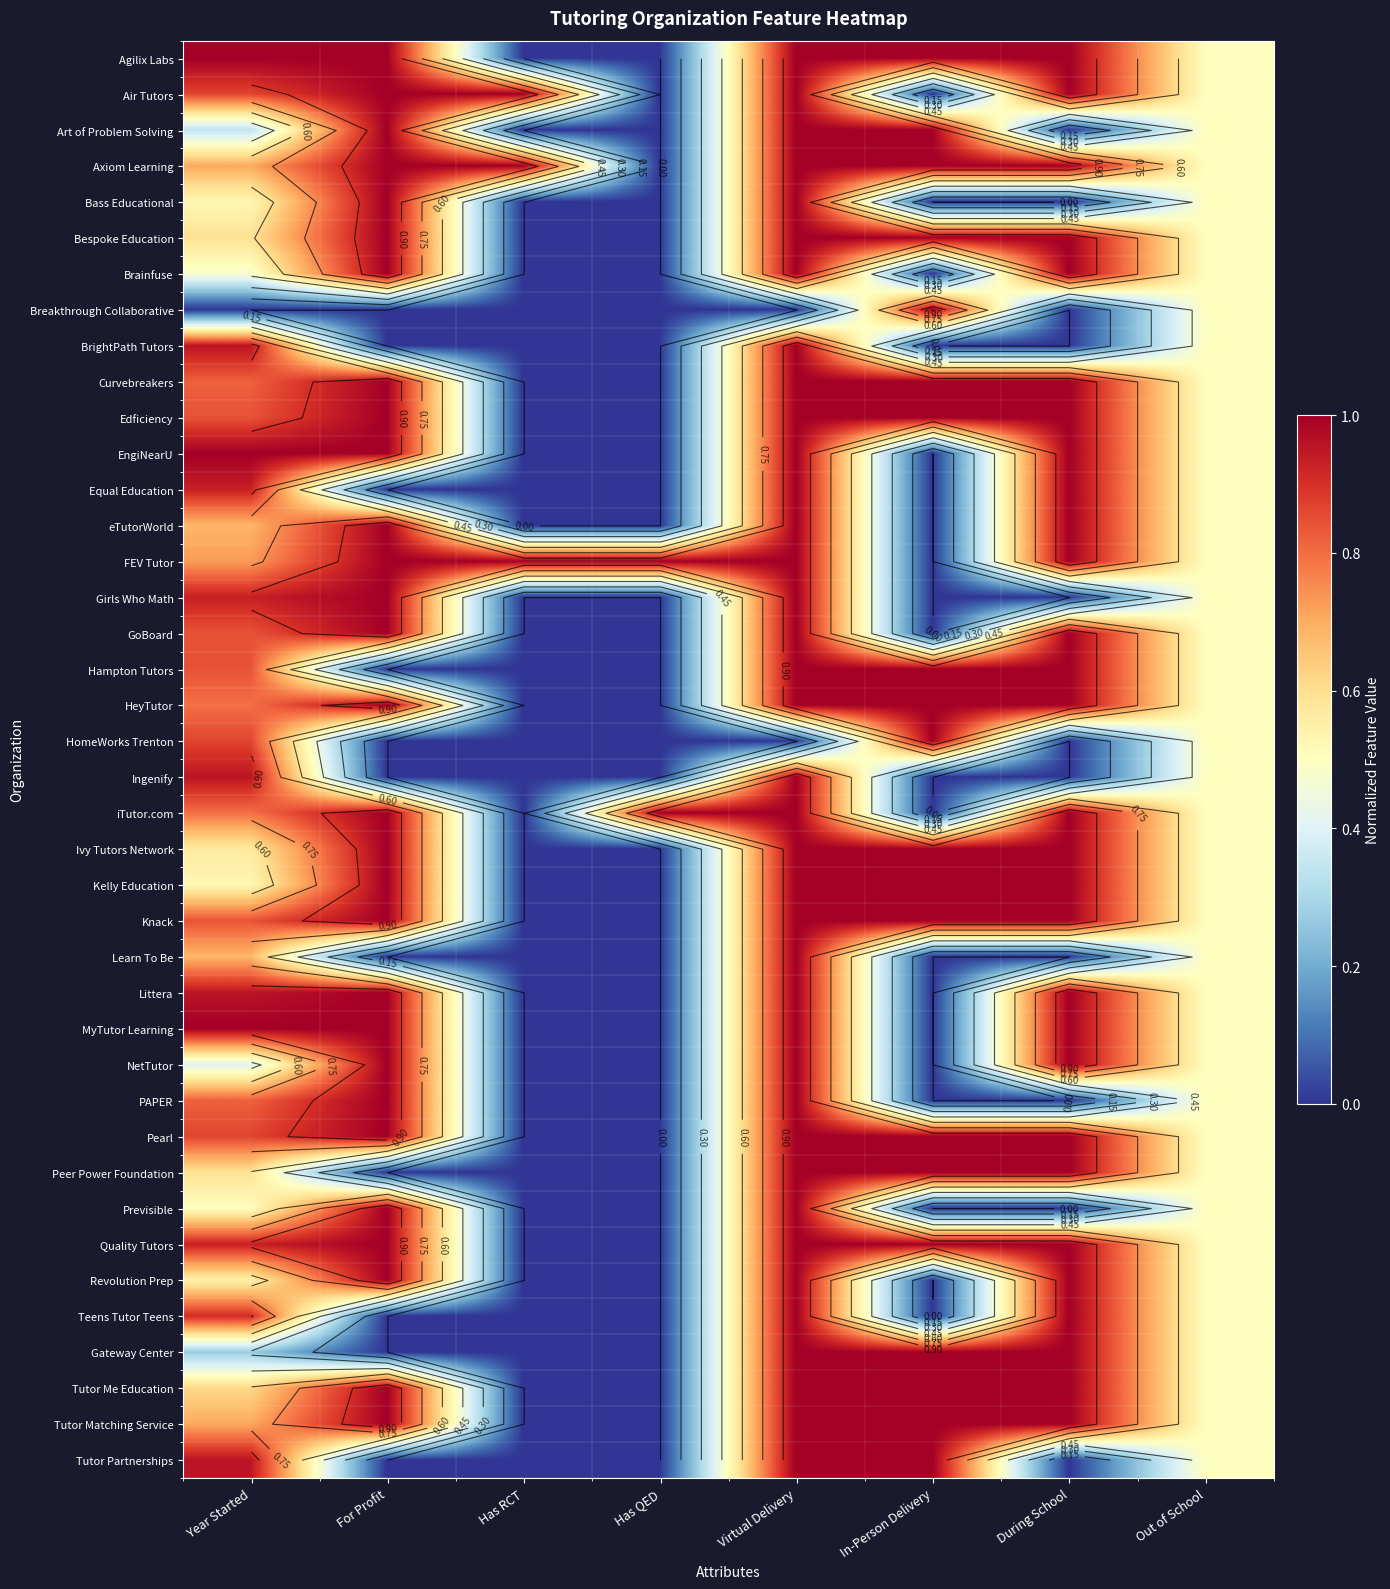

The value of eTutorWorld at In-Person Delivery is -0.4. True or false?

False